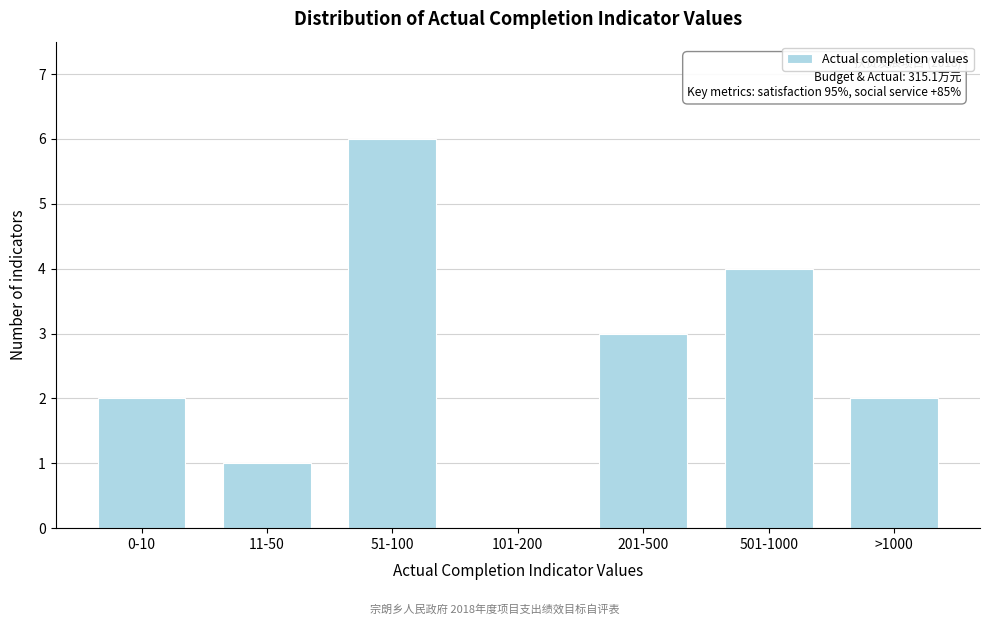

Reading right to left, extract all data points from this chart.

>1000=2	501-1000=4	201-500=3	101-200=0	51-100=6	11-50=1	0-10=2